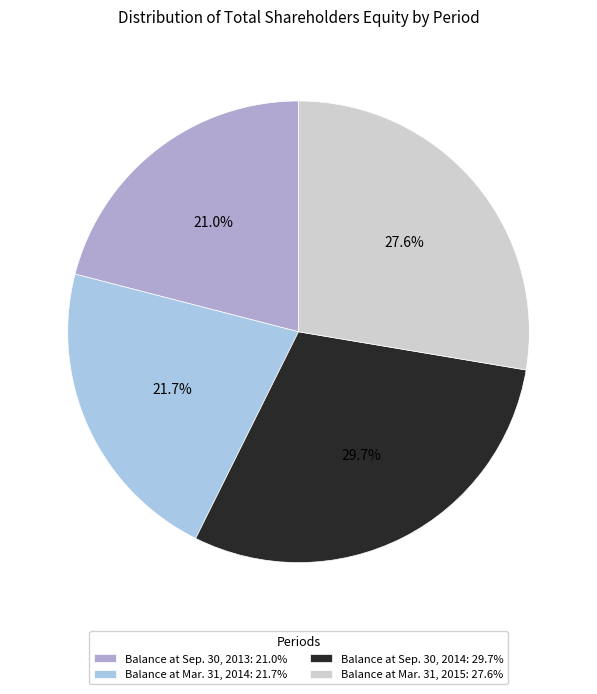

How many segments does this pie chart have?

4